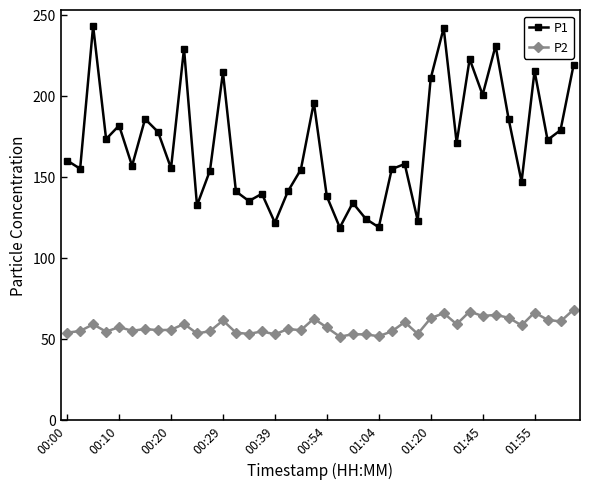

At how many categories does at least one series exceed 100?

40